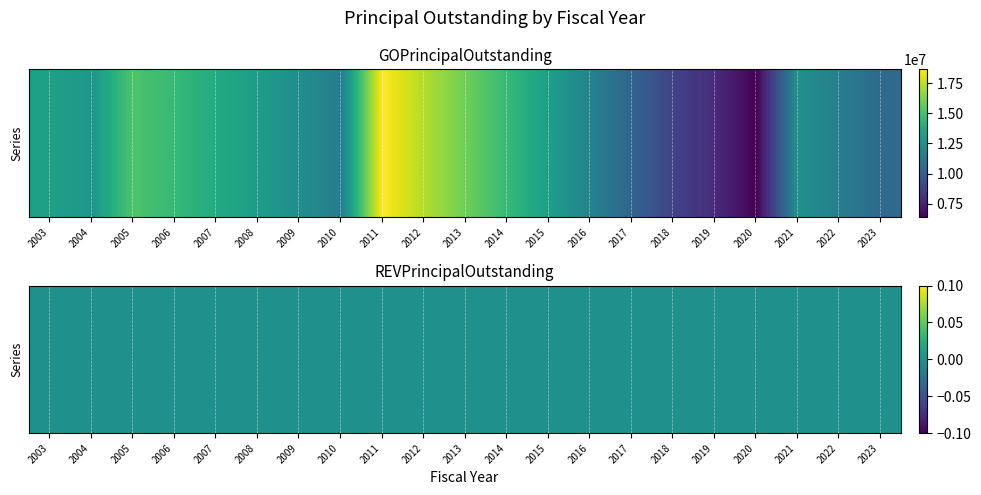

Which label corresponds to the largest value in the chart?

2011